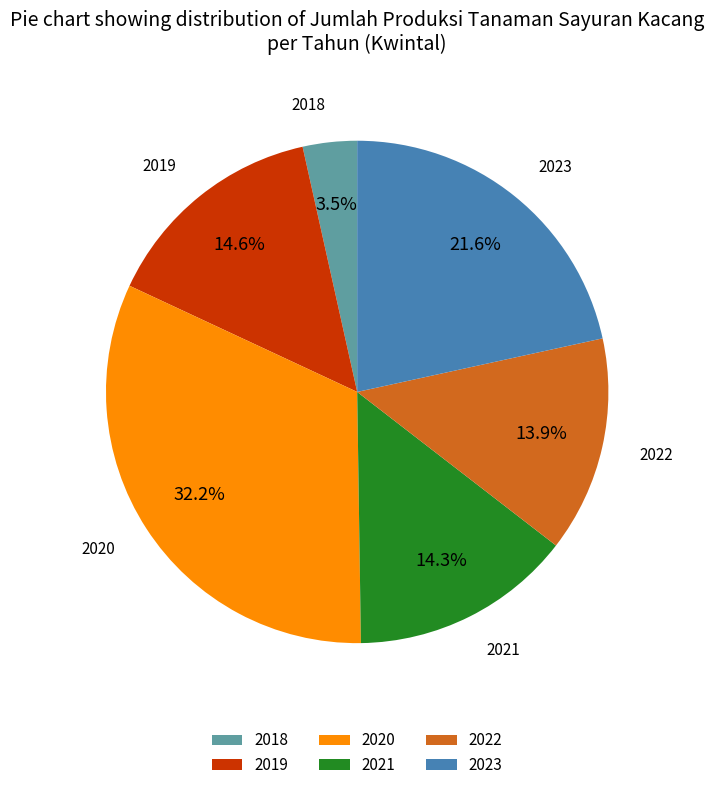

What percentage is the 2020 slice, to the nearest percent?

32%